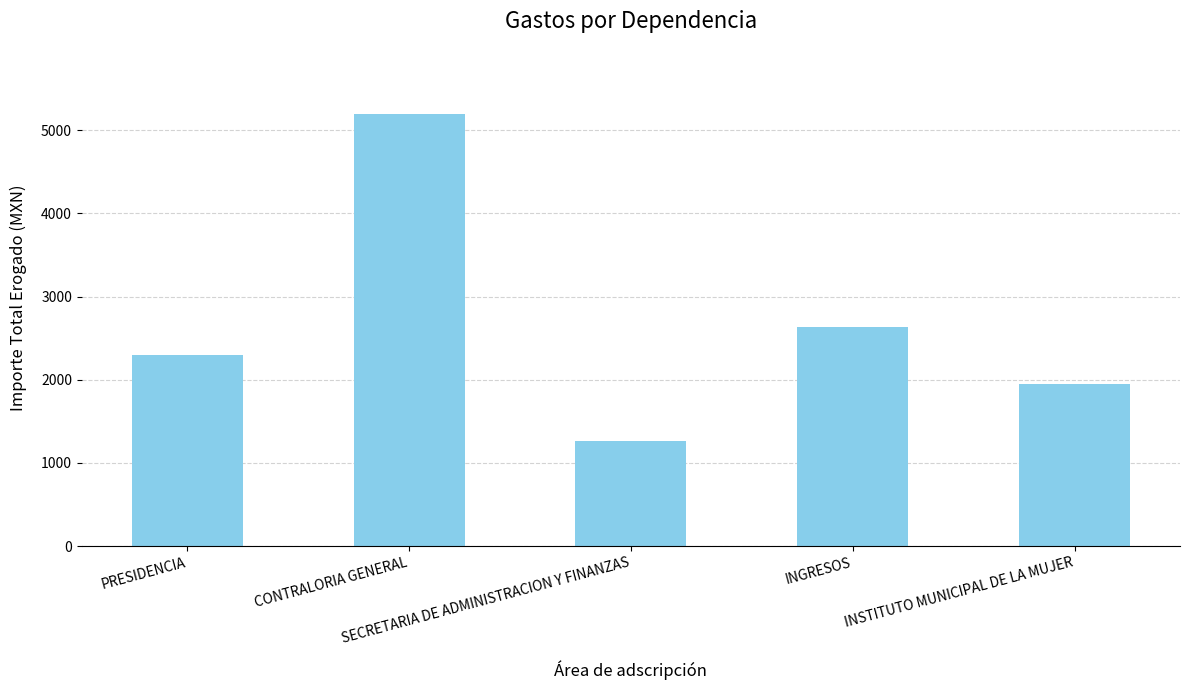

Does the chart contain any negative values?

No